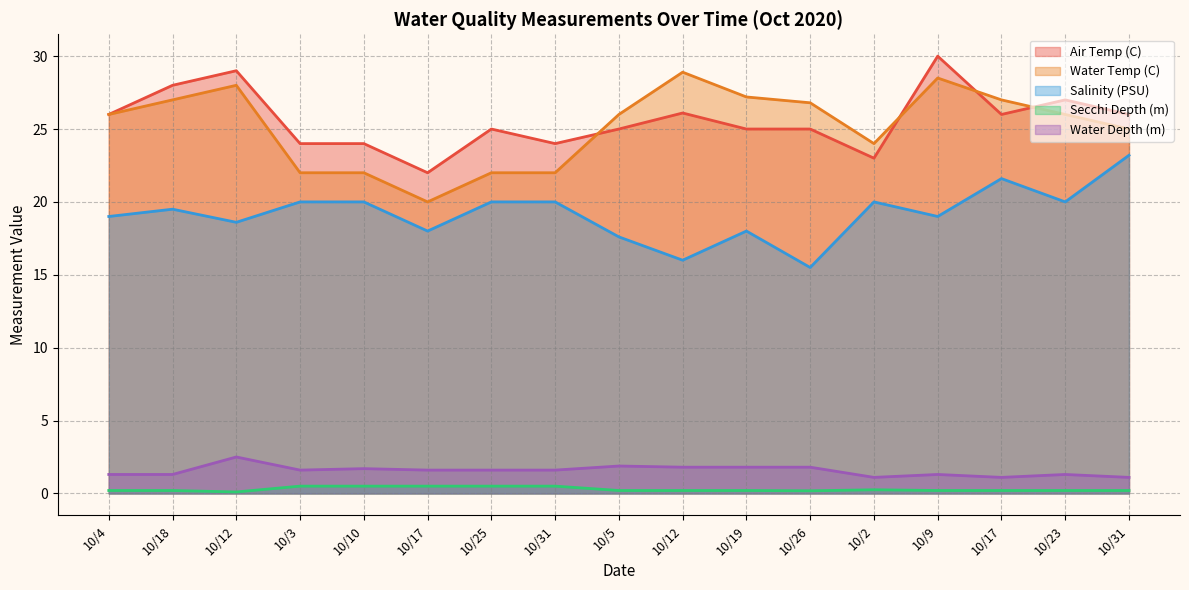

Is it true that Air Temp (C) equals 25.0 at 10/5?

True